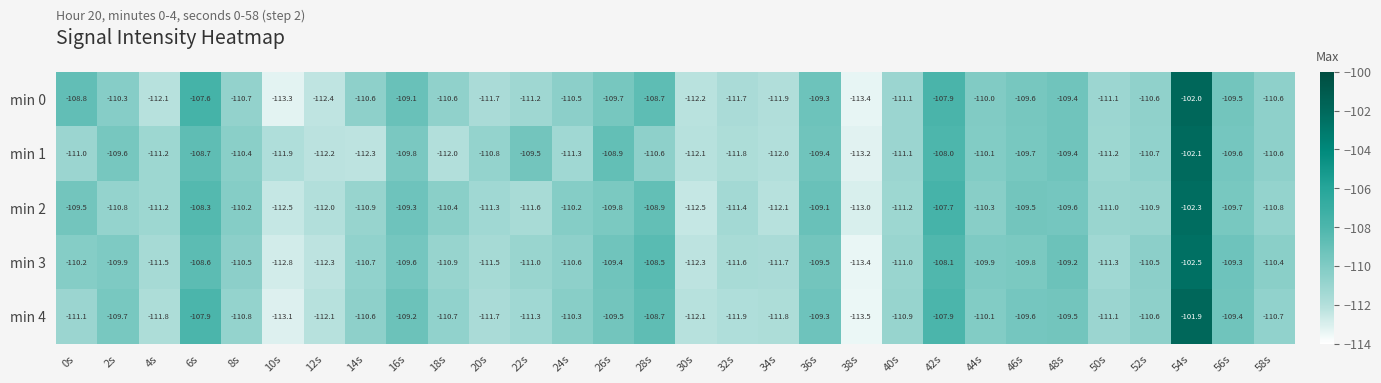

What is the sum of the min 2 values at 10s and 6s?

-220.8